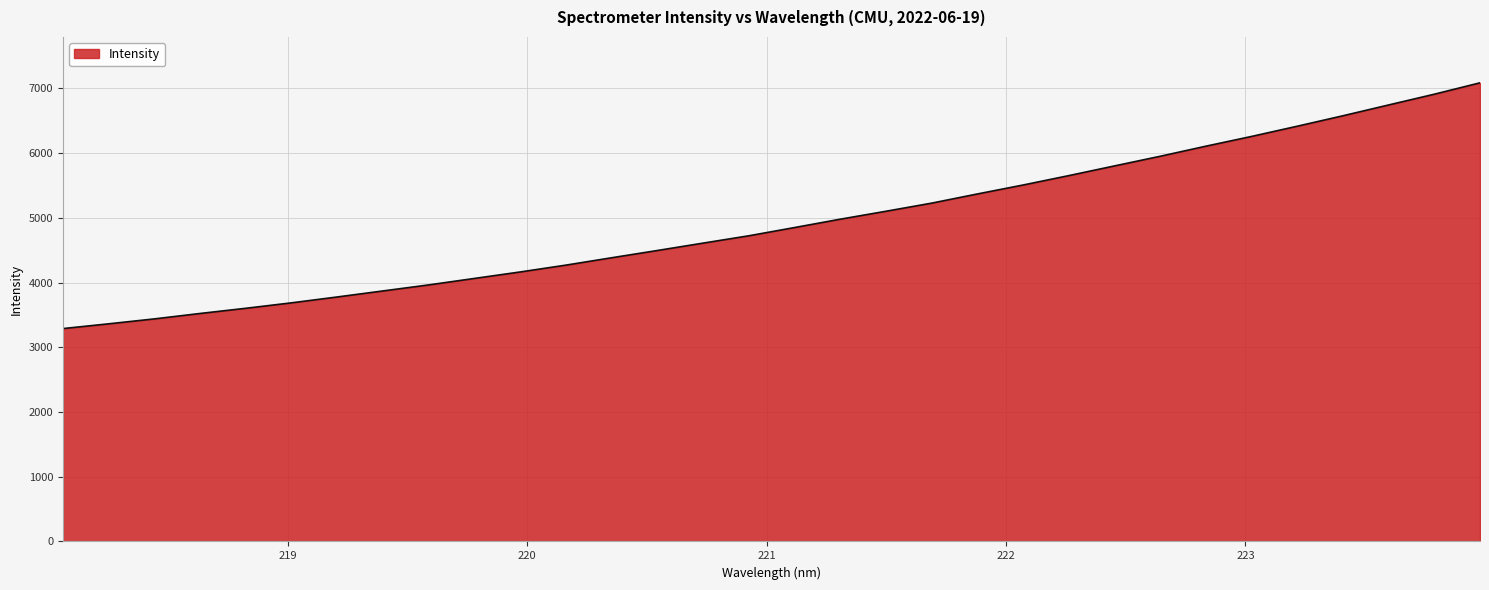

How many lines are shown in the chart?

1